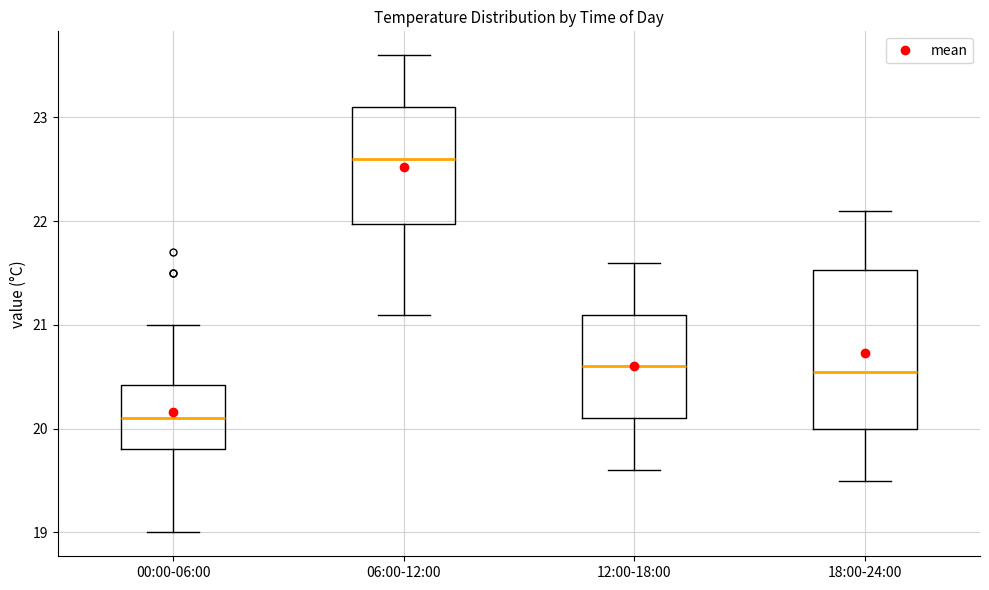

Which box is the tallest, from its lower edge to its upper edge?

18:00-24:00